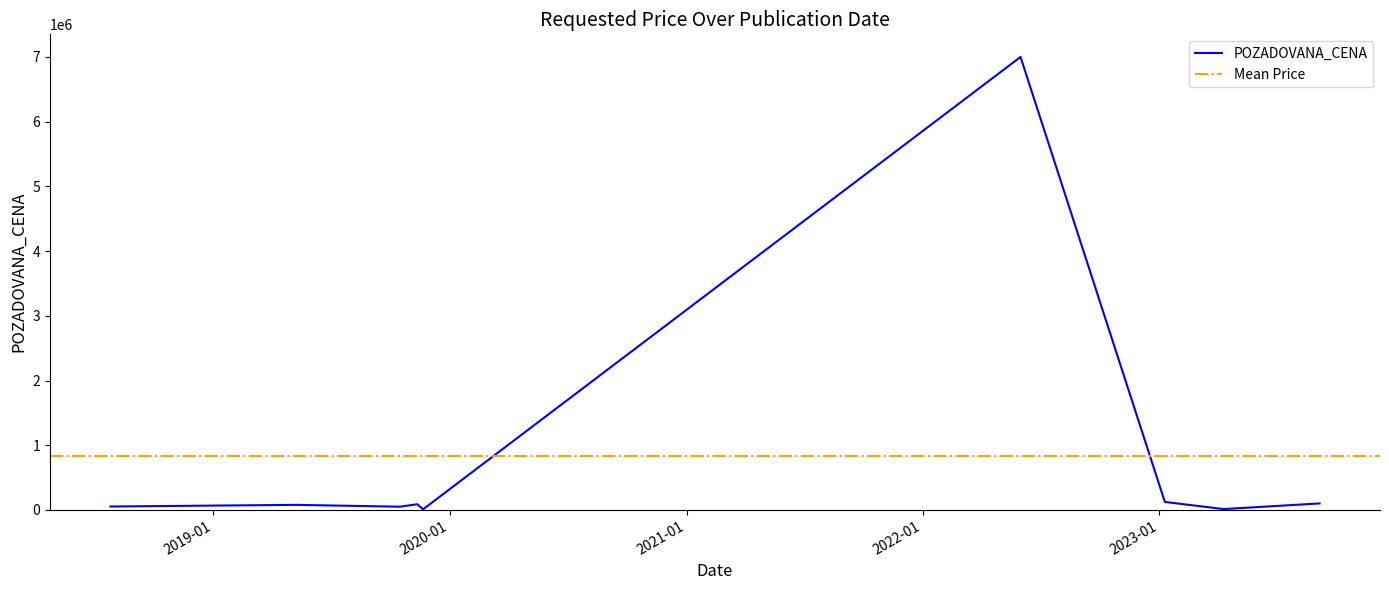

What is the change in value from 2023-01-10 to 2019-10-16?

-73308